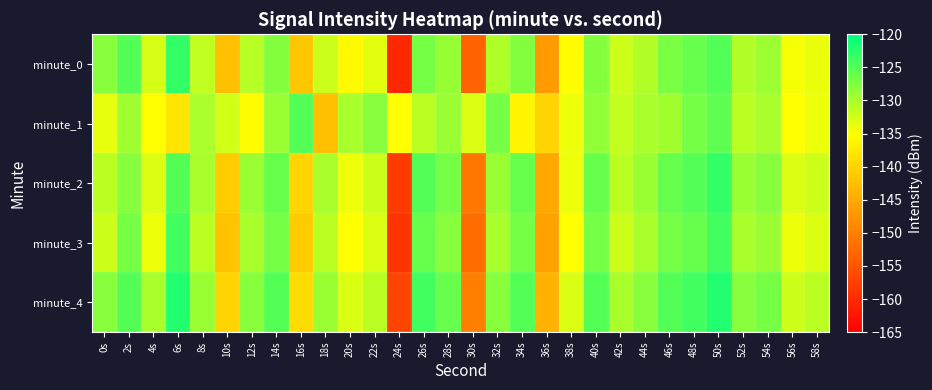

Reading left to right, transcribe all the data shown in this chart.

minute_0: 0s=-127.9	2s=-124.9	4s=-132.6	6s=-123.1	8s=-131.4	10s=-142.4	12s=-130.8	14s=-127.7	16s=-141.6	18s=-131.8	20s=-135.5	22s=-133.5	24s=-160.4	26s=-126.9	28s=-128.9	30s=-153.2	32s=-130.3	34s=-127.6	36s=-146.8	38s=-135.2	40s=-127.7	42s=-132.0	44s=-130.4	46s=-127.3	48s=-126.0	50s=-124.8	52s=-130.4	54s=-129.2	56s=-134.6	58s=-133.7
minute_1: 0s=-133.7	2s=-129.4	4s=-135.0	6s=-138.0	8s=-130.1	10s=-132.4	12s=-135.2	14s=-129.0	16s=-125.1	18s=-142.4	20s=-130.0	22s=-128.0	24s=-135.0	26s=-131.0	28s=-129.0	30s=-133.0	32s=-127.0	34s=-136.0	36s=-140.0	38s=-134.0	40s=-128.5	42s=-131.5	44s=-130.0	46s=-129.5	48s=-127.0	50s=-125.5	52s=-131.0	54s=-130.0	56s=-135.0	58s=-134.0
minute_2: 0s=-131.0	2s=-128.0	4s=-133.0	6s=-125.0	8s=-130.0	10s=-141.0	12s=-129.0	14s=-126.0	16s=-140.0	18s=-130.0	20s=-134.0	22s=-132.0	24s=-158.0	26s=-125.0	28s=-127.0	30s=-151.0	32s=-129.0	34s=-126.0	36s=-145.0	38s=-134.0	40s=-126.0	42s=-131.0	44s=-129.0	46s=-126.0	48s=-125.0	50s=-123.0	52s=-129.0	54s=-128.0	56s=-133.0	58s=-132.0
minute_3: 0s=-132.0	2s=-127.0	4s=-134.0	6s=-124.0	8s=-131.0	10s=-142.0	12s=-130.0	14s=-127.0	16s=-141.0	18s=-131.0	20s=-135.0	22s=-133.0	24s=-159.0	26s=-126.0	28s=-128.0	30s=-152.0	32s=-130.0	34s=-127.0	36s=-146.0	38s=-135.0	40s=-127.0	42s=-132.0	44s=-130.0	46s=-127.0	48s=-126.0	50s=-124.0	52s=-130.0	54s=-129.0	56s=-134.0	58s=-133.0
minute_4: 0s=-128.0	2s=-125.0	4s=-130.0	6s=-122.0	8s=-129.0	10s=-140.0	12s=-128.0	14s=-125.0	16s=-139.0	18s=-129.0	20s=-133.0	22s=-131.0	24s=-157.0	26s=-124.0	28s=-126.0	30s=-150.0	32s=-128.0	34s=-125.0	36s=-144.0	38s=-133.0	40s=-125.0	42s=-130.0	44s=-128.0	46s=-125.0	48s=-124.0	50s=-122.0	52s=-128.0	54s=-127.0	56s=-132.0	58s=-131.0